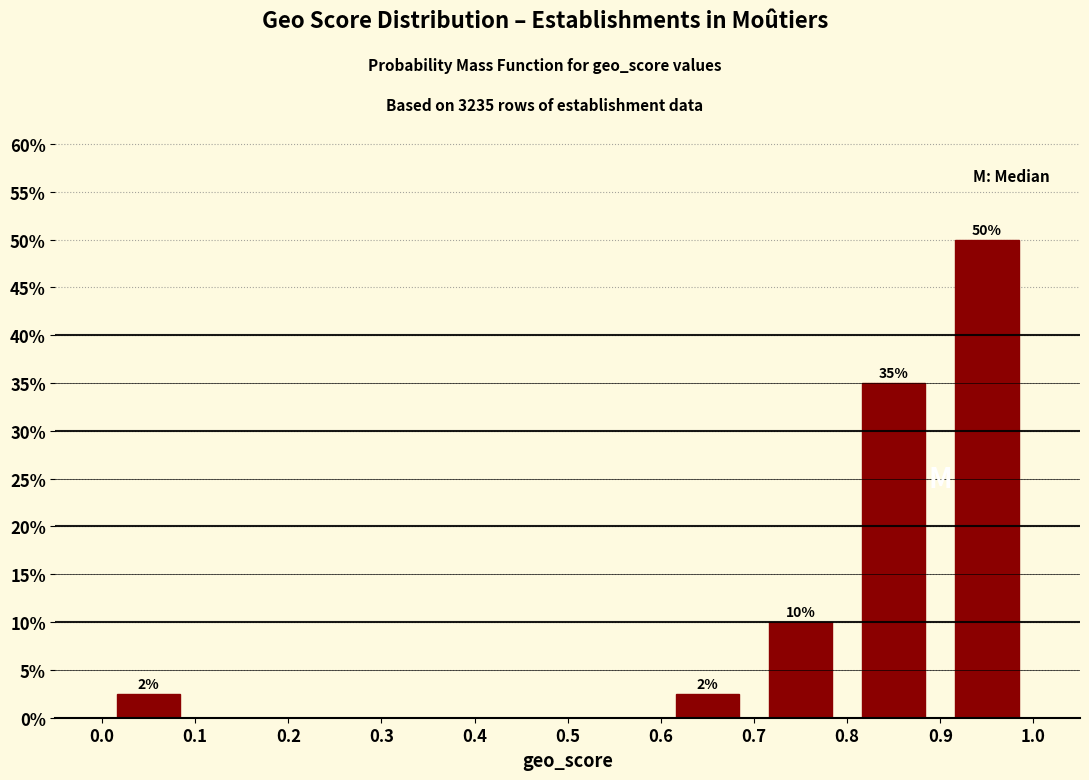

Which range on the x-axis has the tallest bar?

0.9 to 1.0